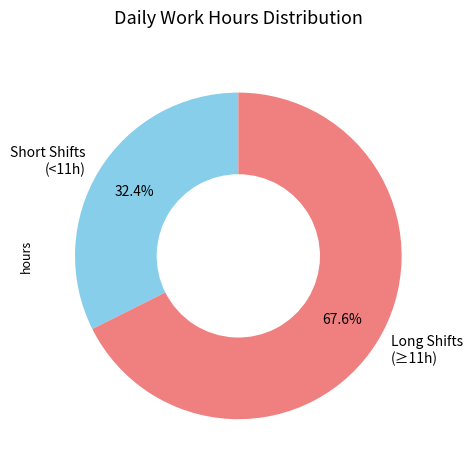

Rank the categories by value from lowest to highest.

Short Shifts (<11h), Long Shifts (≥11h)